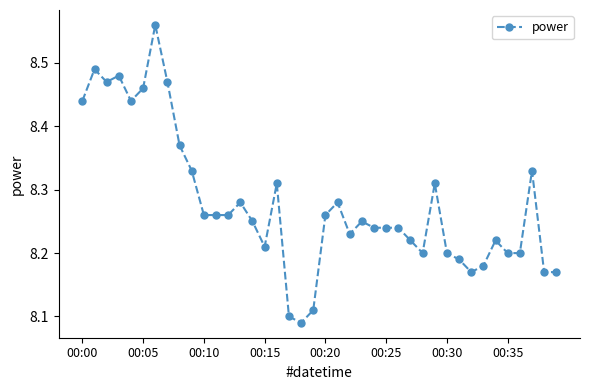

True or false: the data has more than 0 interior local peaks.

True